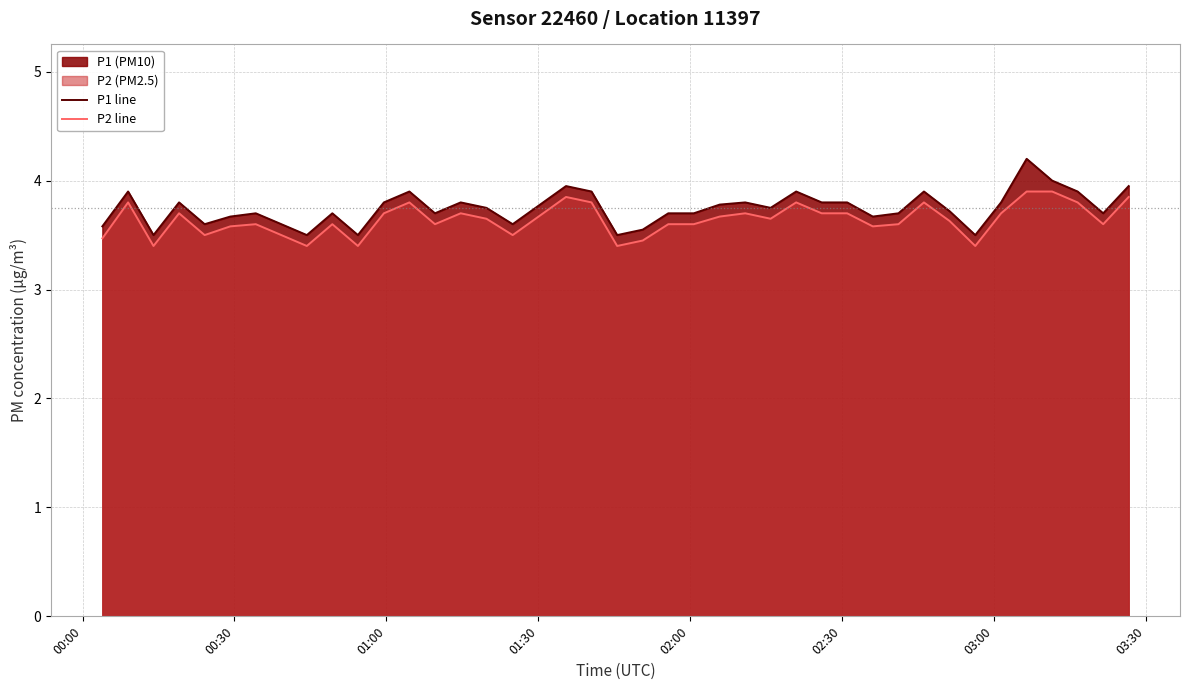

True or false: P2 line has more than 0 interior local peaks.

True